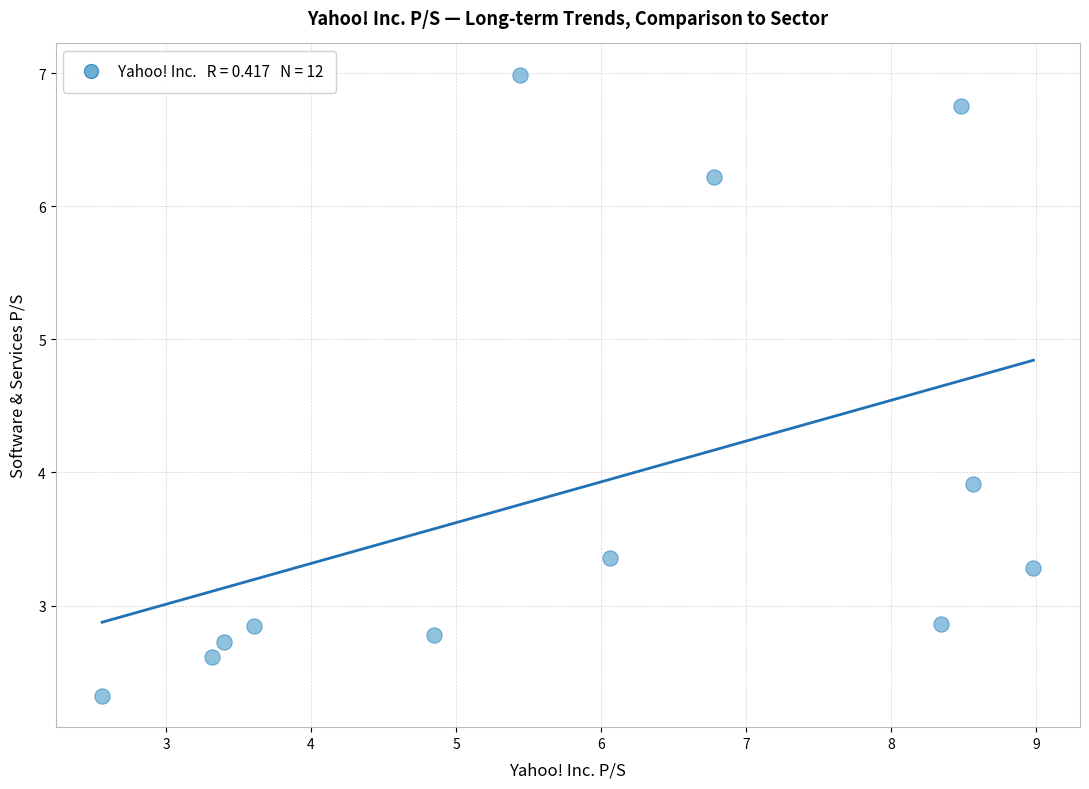

What Y value in the scatter plot is closest to 4?

3.9